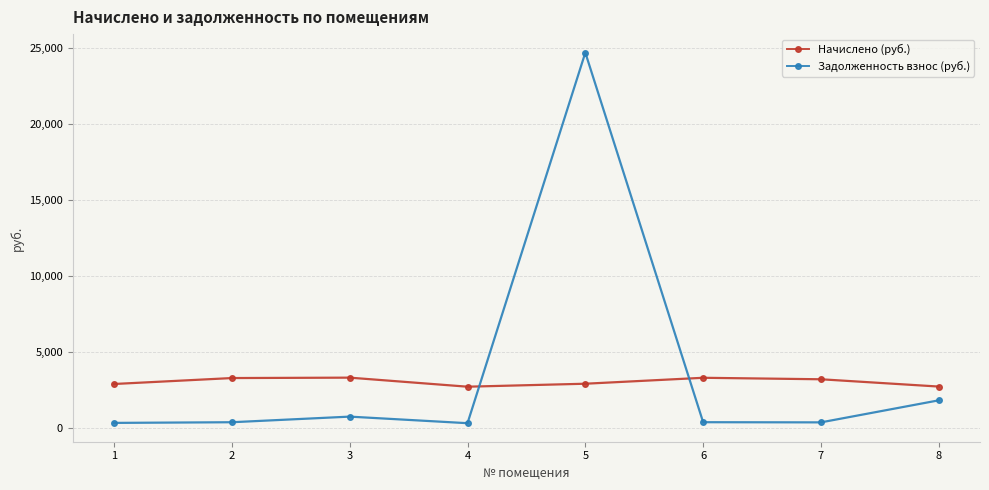

Which series has the widest spread of values?

Задолженность взнос (руб.)